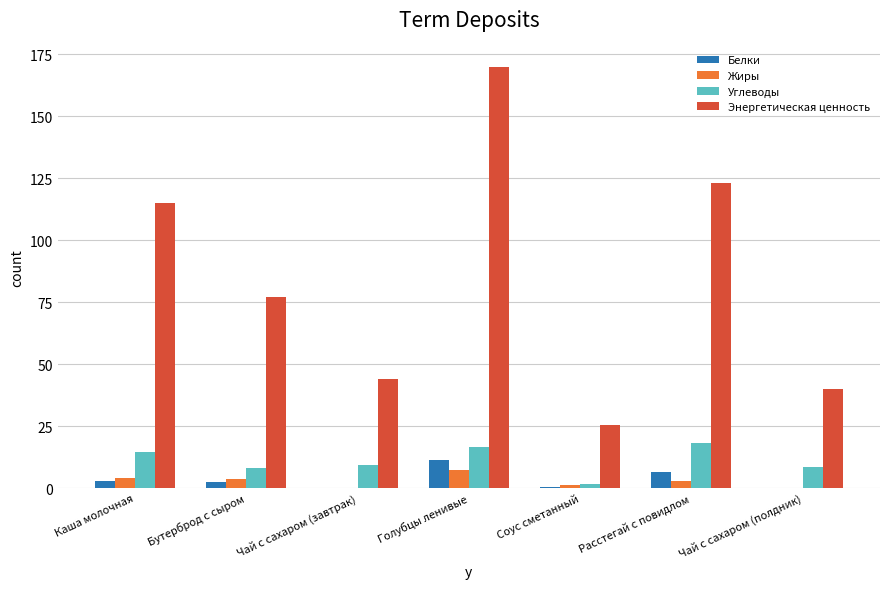

The Углеводы series shows 18.1 at Расстегай с повидлом. True or false?

True